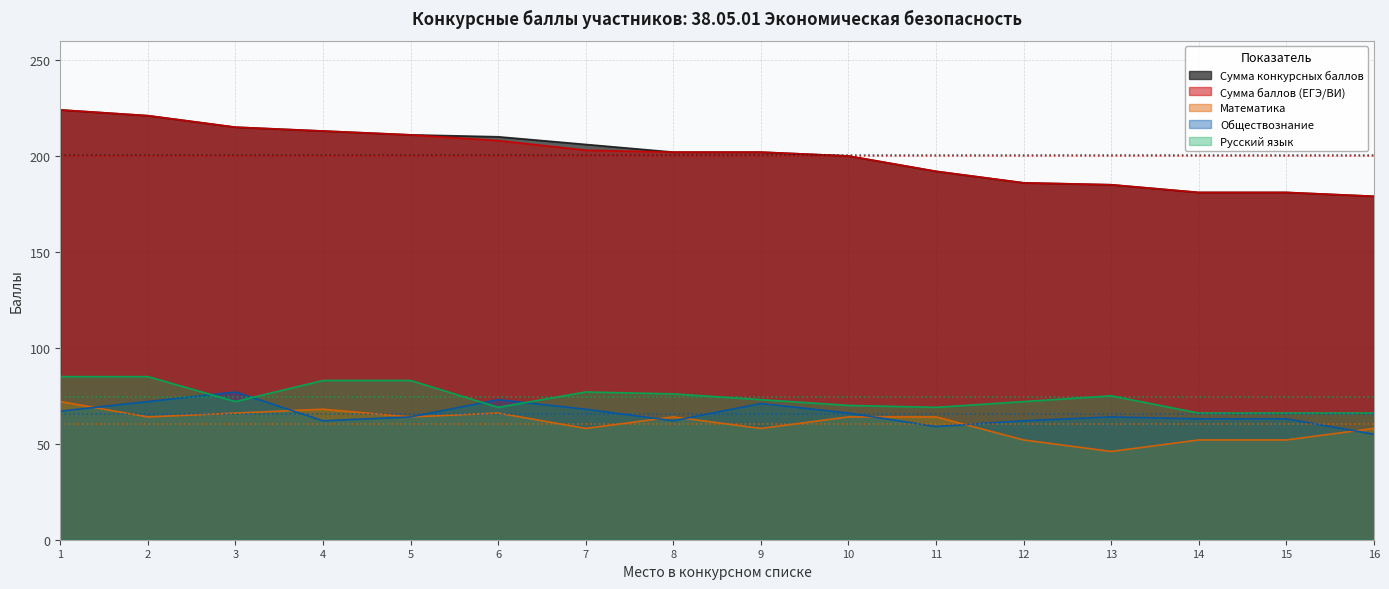

Which category has the lowest value across all series?

13